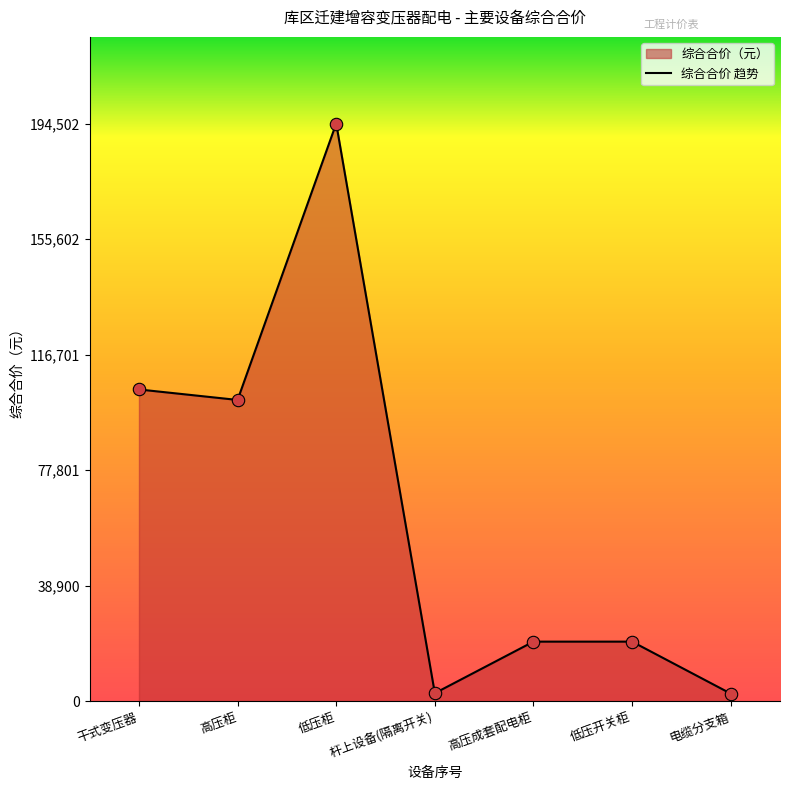

Between 干式变压器 and 低压柜, which is larger?

低压柜